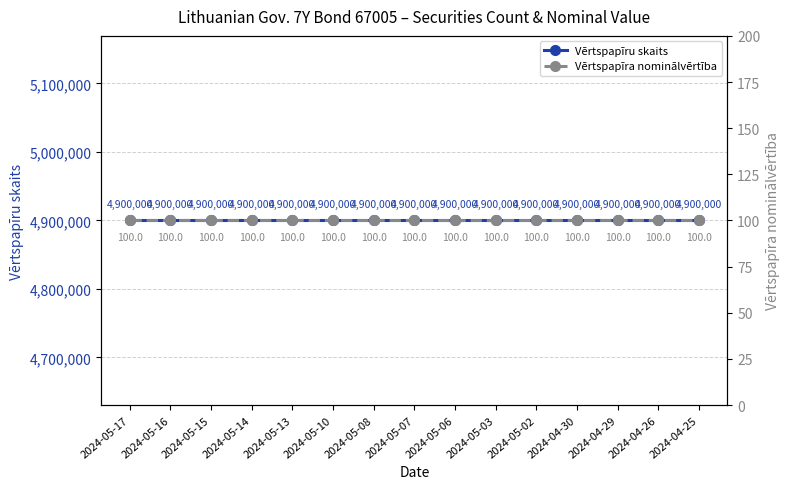

How many lines are shown in the chart?

2